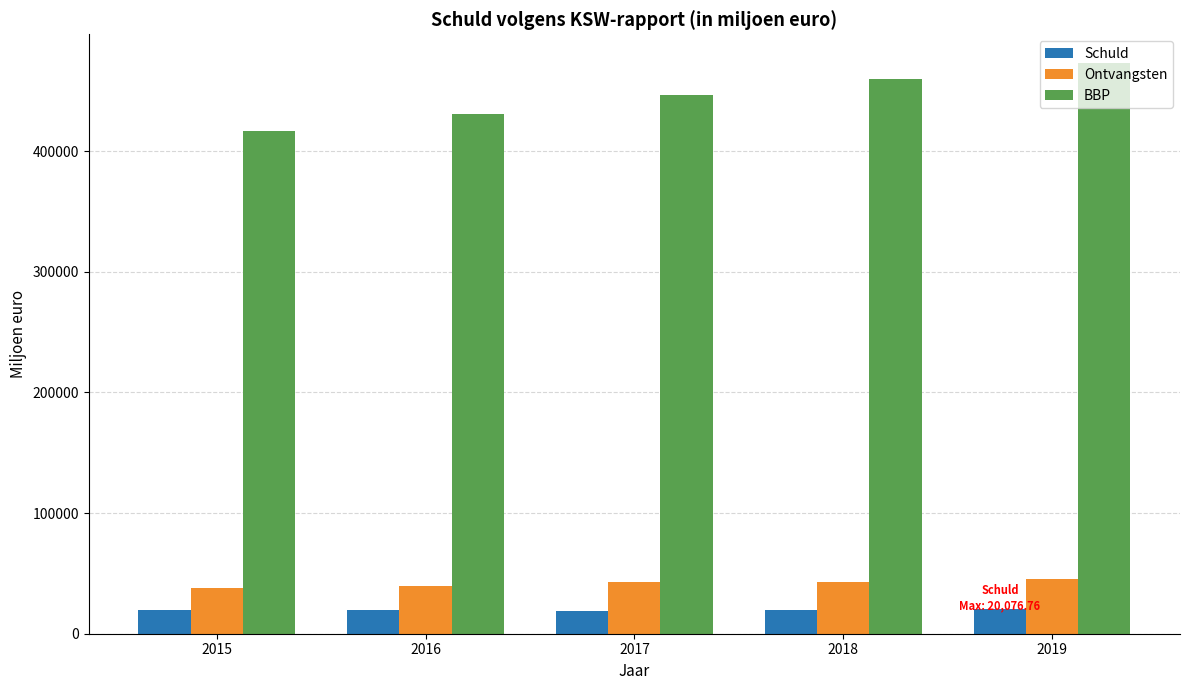

At 2019, list the series in order from largest to smallest.

BBP, Ontvangsten, Schuld